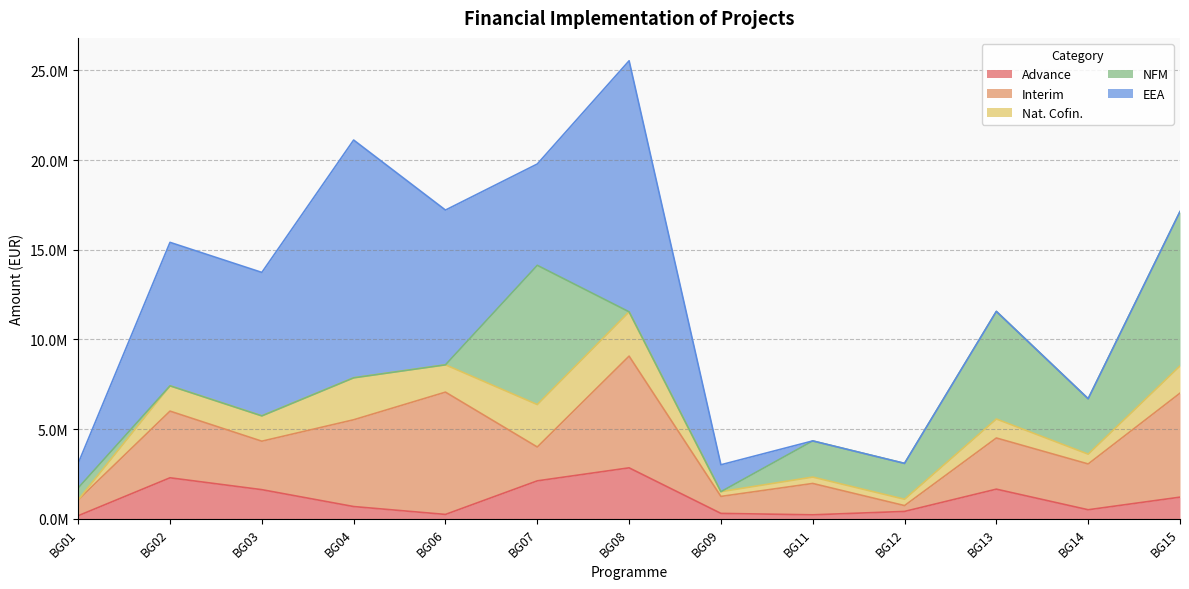

What is the value of the EEA point at the 7th from the left?

14000000